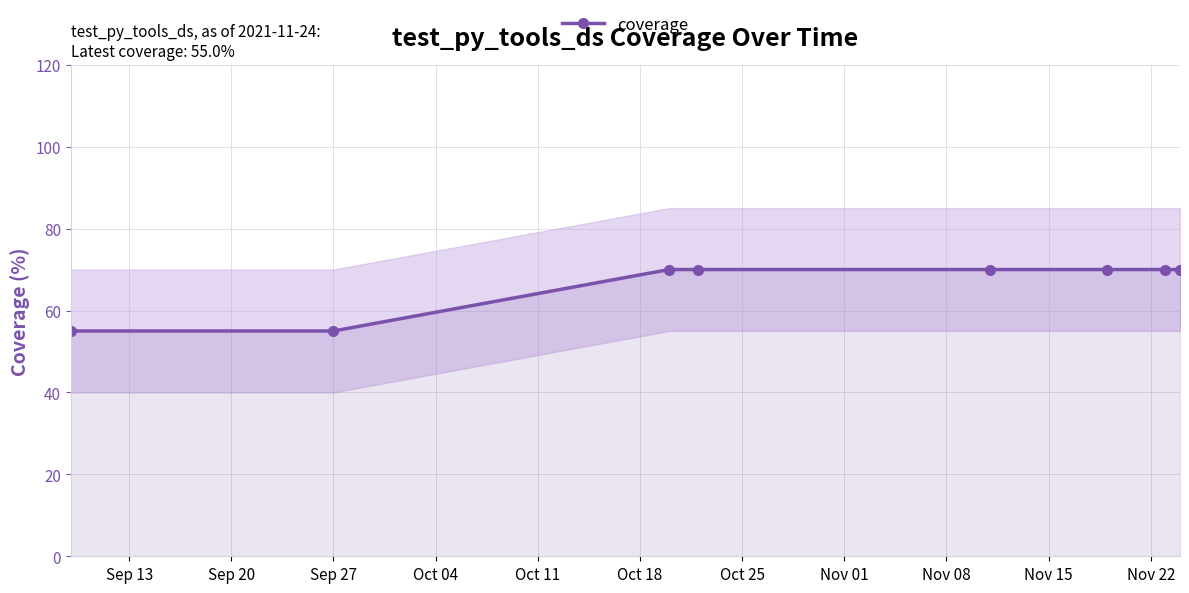

True or false: the data has more than 0 interior local peaks.

False